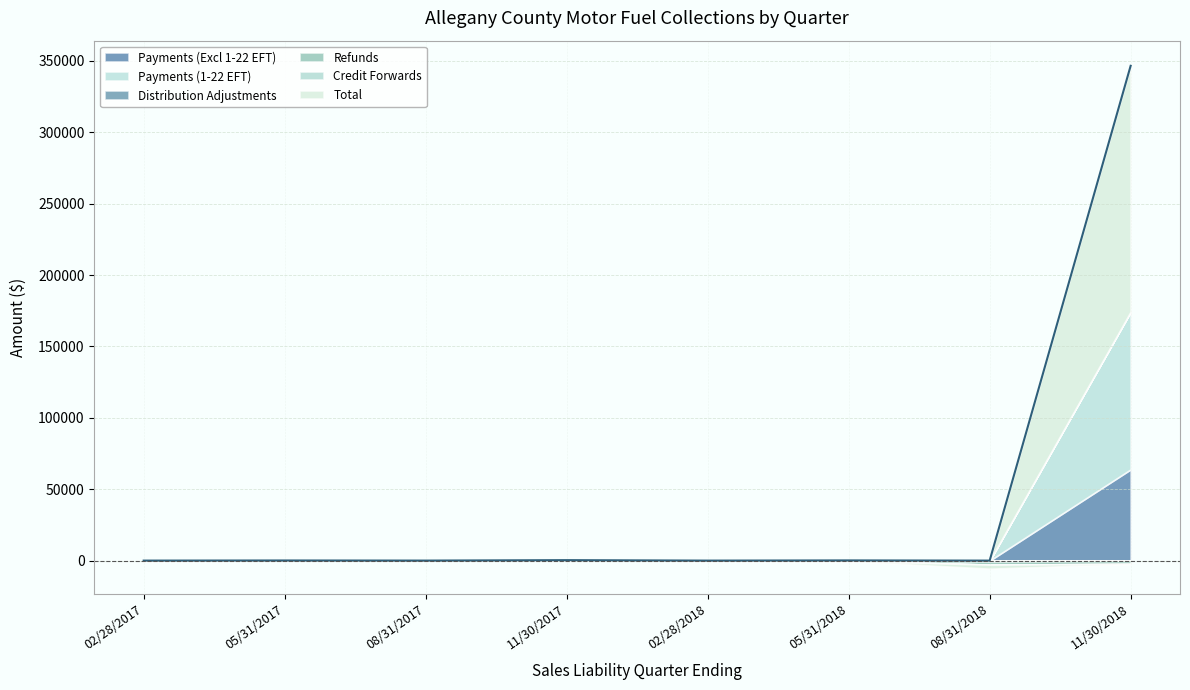

What is the total value across all series at 05/31/2017?

53.5